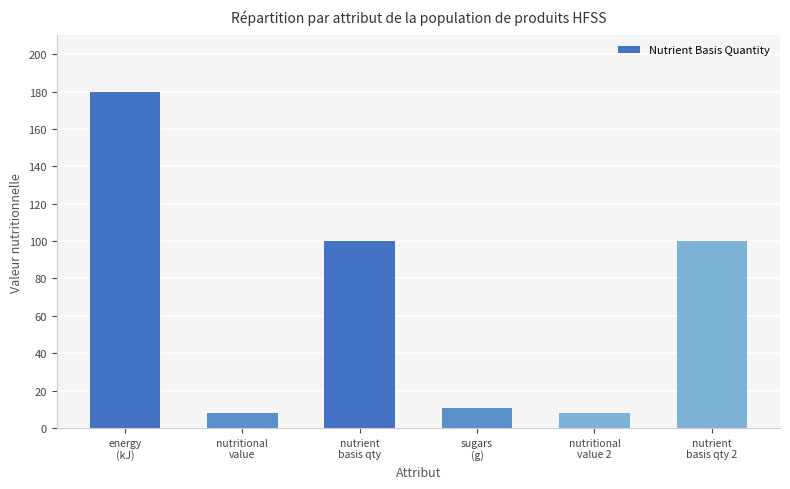

What is the greatest value displayed?

180.0